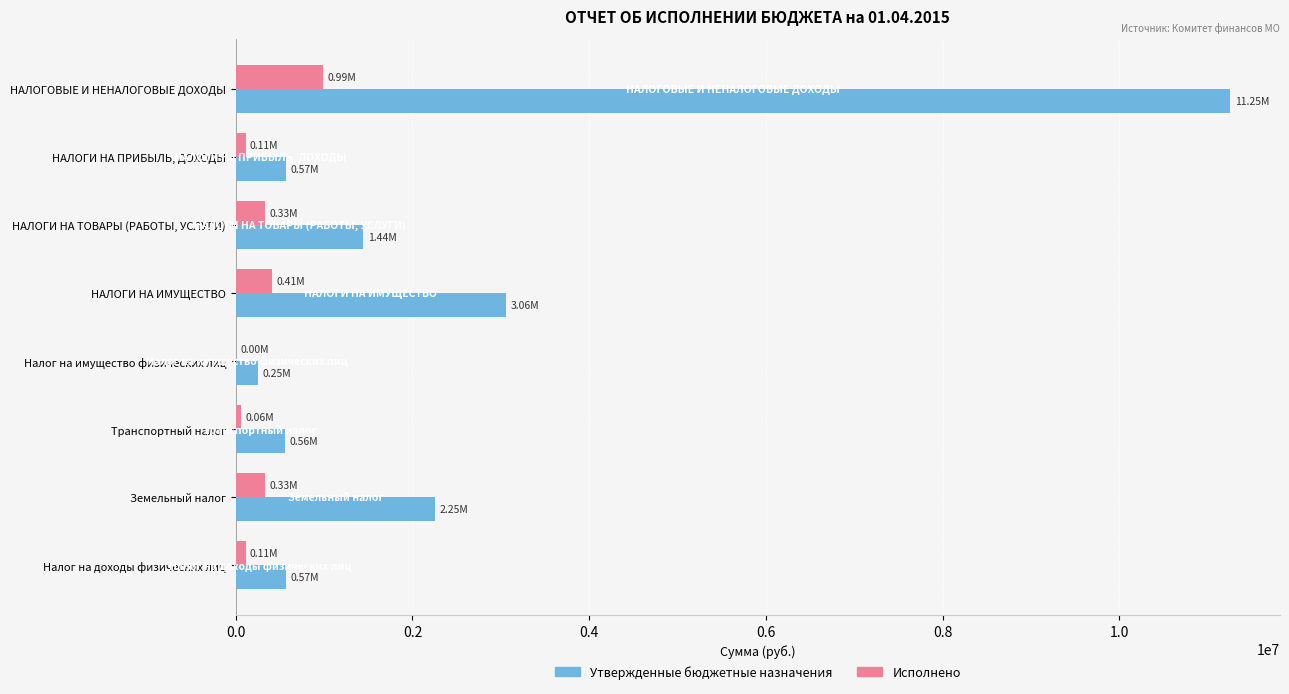

What is the sum of all Утвержденные бюджетные назначения values?

19942800.0